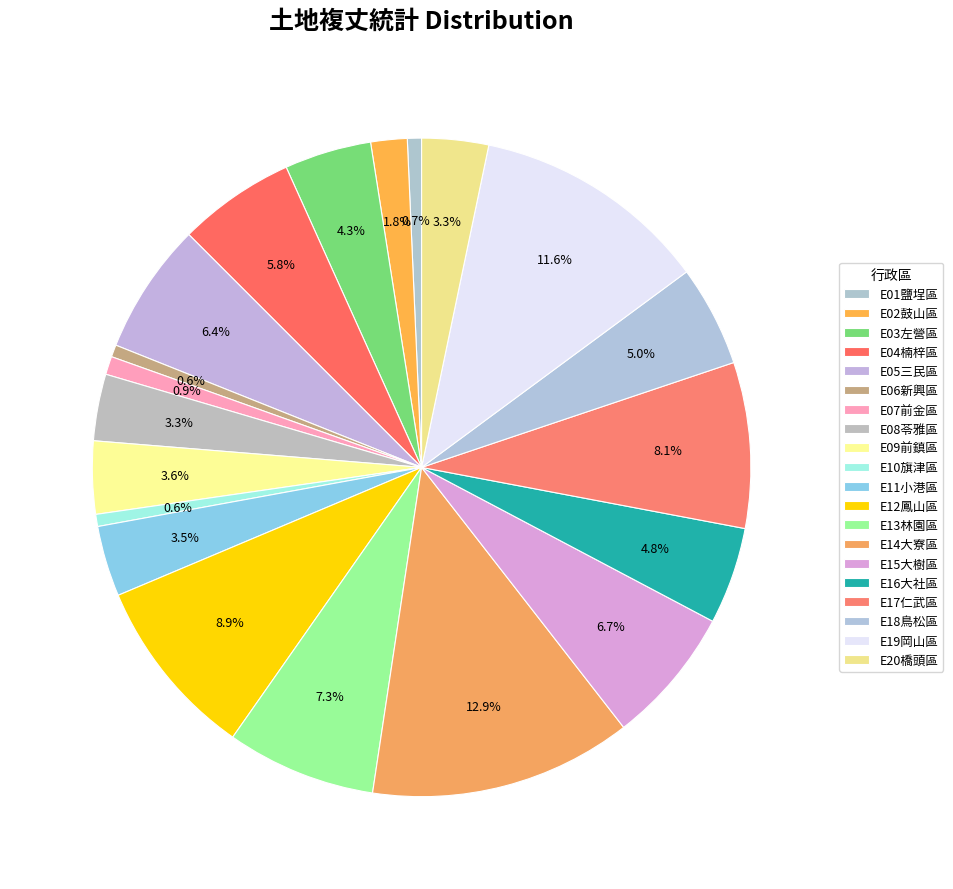

Does any single category account for the majority?

No